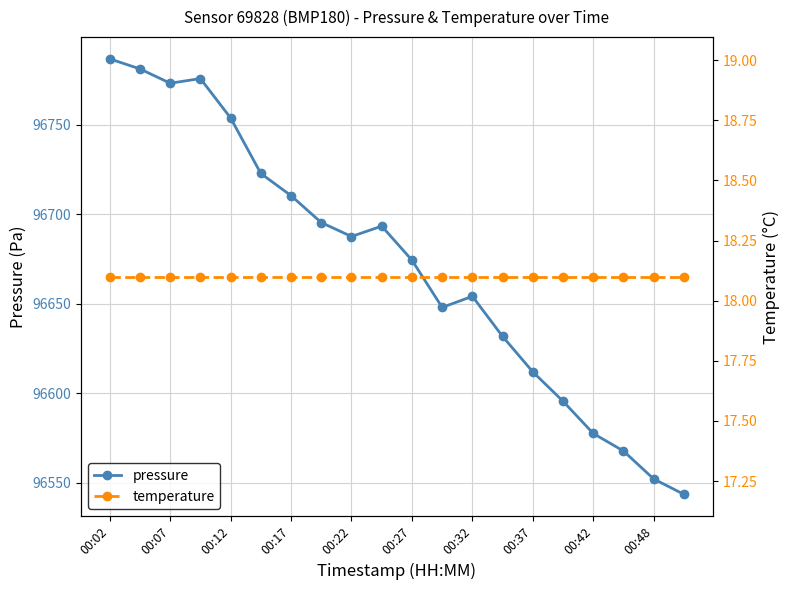

True or false: pressure and temperature cross at least once.

False